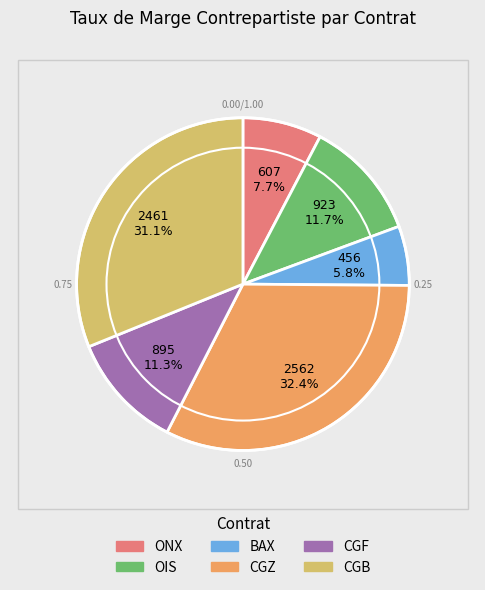

Is it true that CGF is 11% of the pie?

True